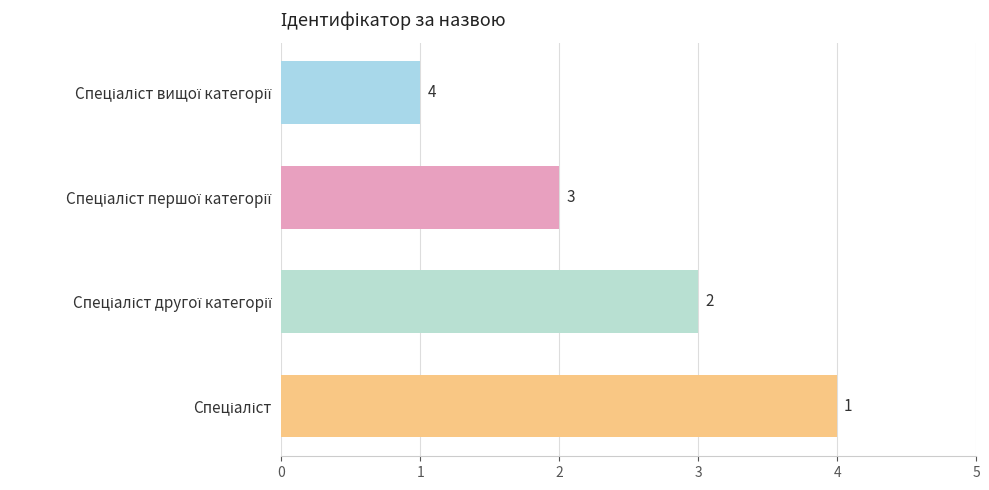

Does the chart contain stacked bars?

No